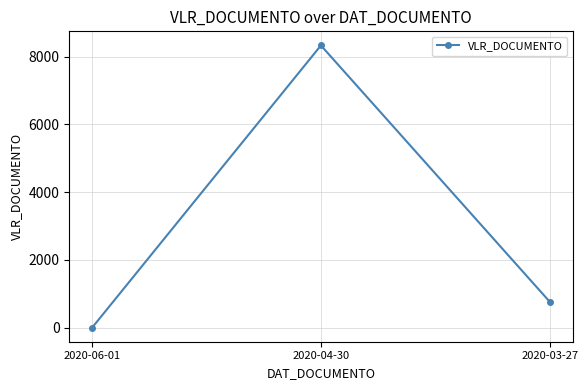

At which category does the chart reach its minimum across all series?

2020-06-01